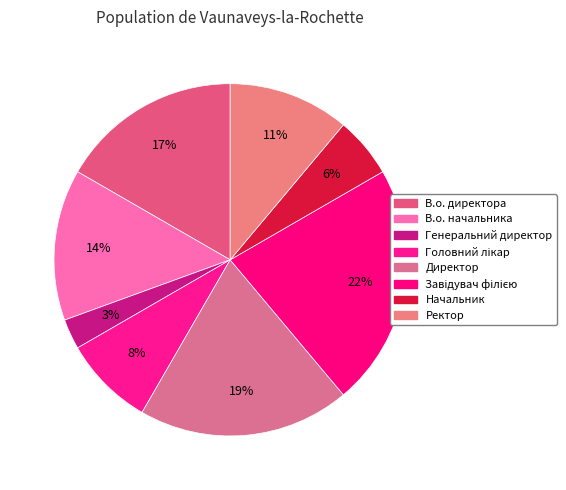

True or false: В.о. директора accounts for 17% of the total.

True